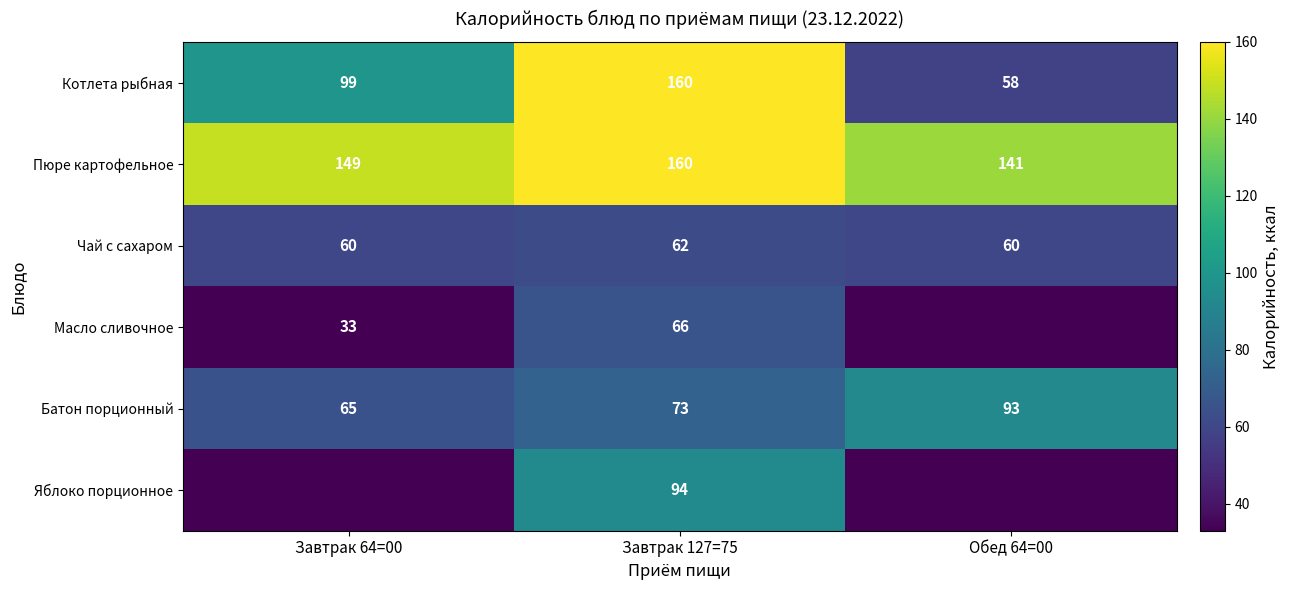

Is it true that Чай с сахаром equals 62 at Завтрак 127=75?

True